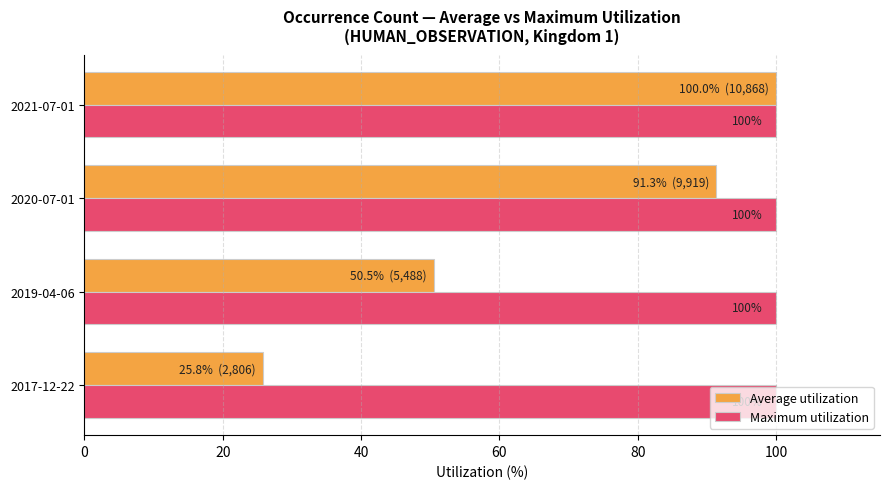

Which label corresponds to the smallest value in the chart?

2017-12-22